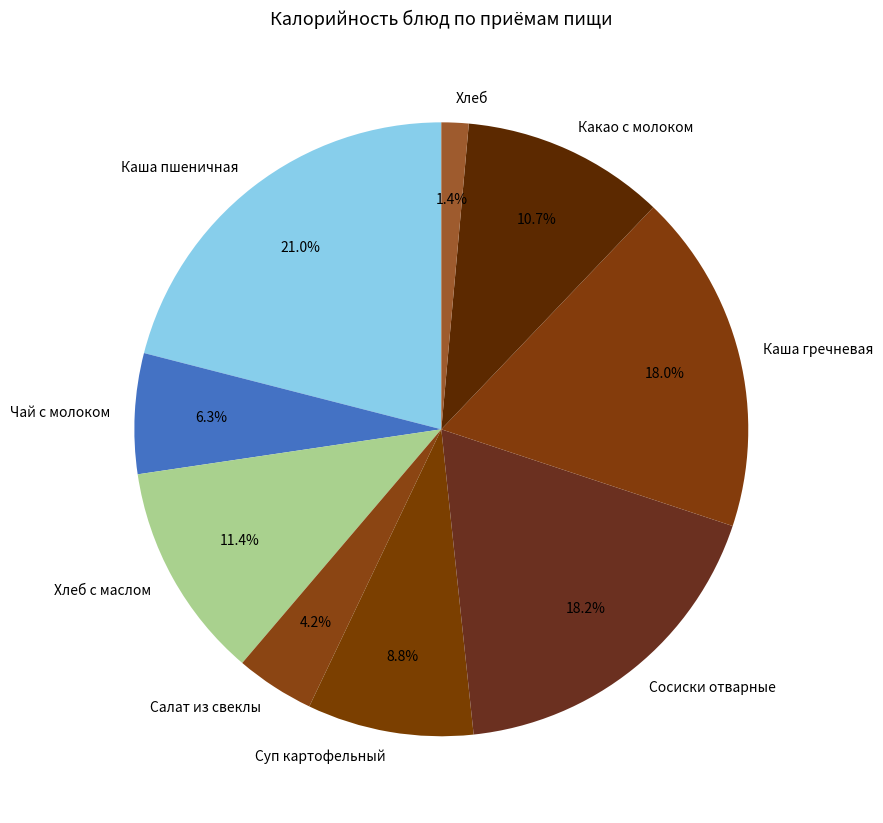

To the nearest percent, what portion does Салат из свеклы represent?

4%